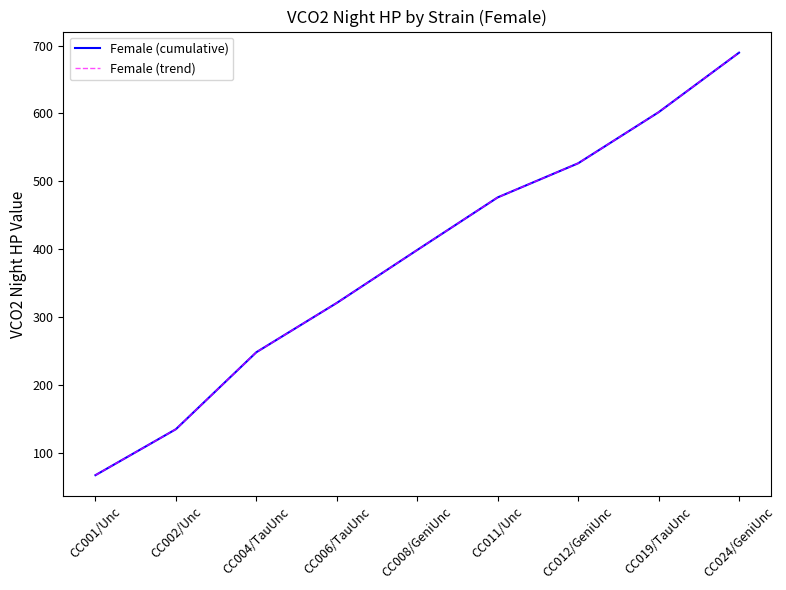

True or false: Female (cumulative) and Female (trend) cross at least once.

False